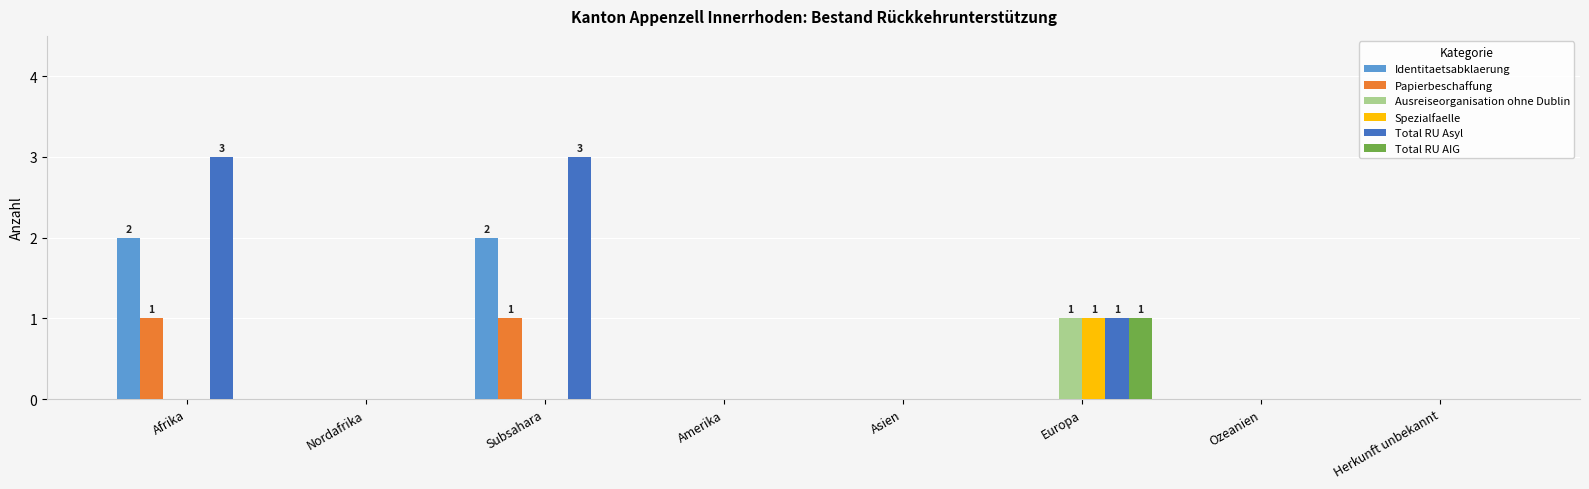

Reading left to right, what are all the values shown in this chart?

Identitaetsabklaerung: Afrika=2	Nordafrika=0	Subsahara=2	Amerika=0	Asien=0	Europa=0	Ozeanien=0	Herkunft unbekannt=0
Papierbeschaffung: Afrika=1	Nordafrika=0	Subsahara=1	Amerika=0	Asien=0	Europa=0	Ozeanien=0	Herkunft unbekannt=0
Ausreiseorganisation ohne Dublin: Afrika=0	Nordafrika=0	Subsahara=0	Amerika=0	Asien=0	Europa=1	Ozeanien=0	Herkunft unbekannt=0
Spezialfaelle: Afrika=0	Nordafrika=0	Subsahara=0	Amerika=0	Asien=0	Europa=1	Ozeanien=0	Herkunft unbekannt=0
Total RU Asyl: Afrika=3	Nordafrika=0	Subsahara=3	Amerika=0	Asien=0	Europa=1	Ozeanien=0	Herkunft unbekannt=0
Total RU AIG: Afrika=0	Nordafrika=0	Subsahara=0	Amerika=0	Asien=0	Europa=1	Ozeanien=0	Herkunft unbekannt=0